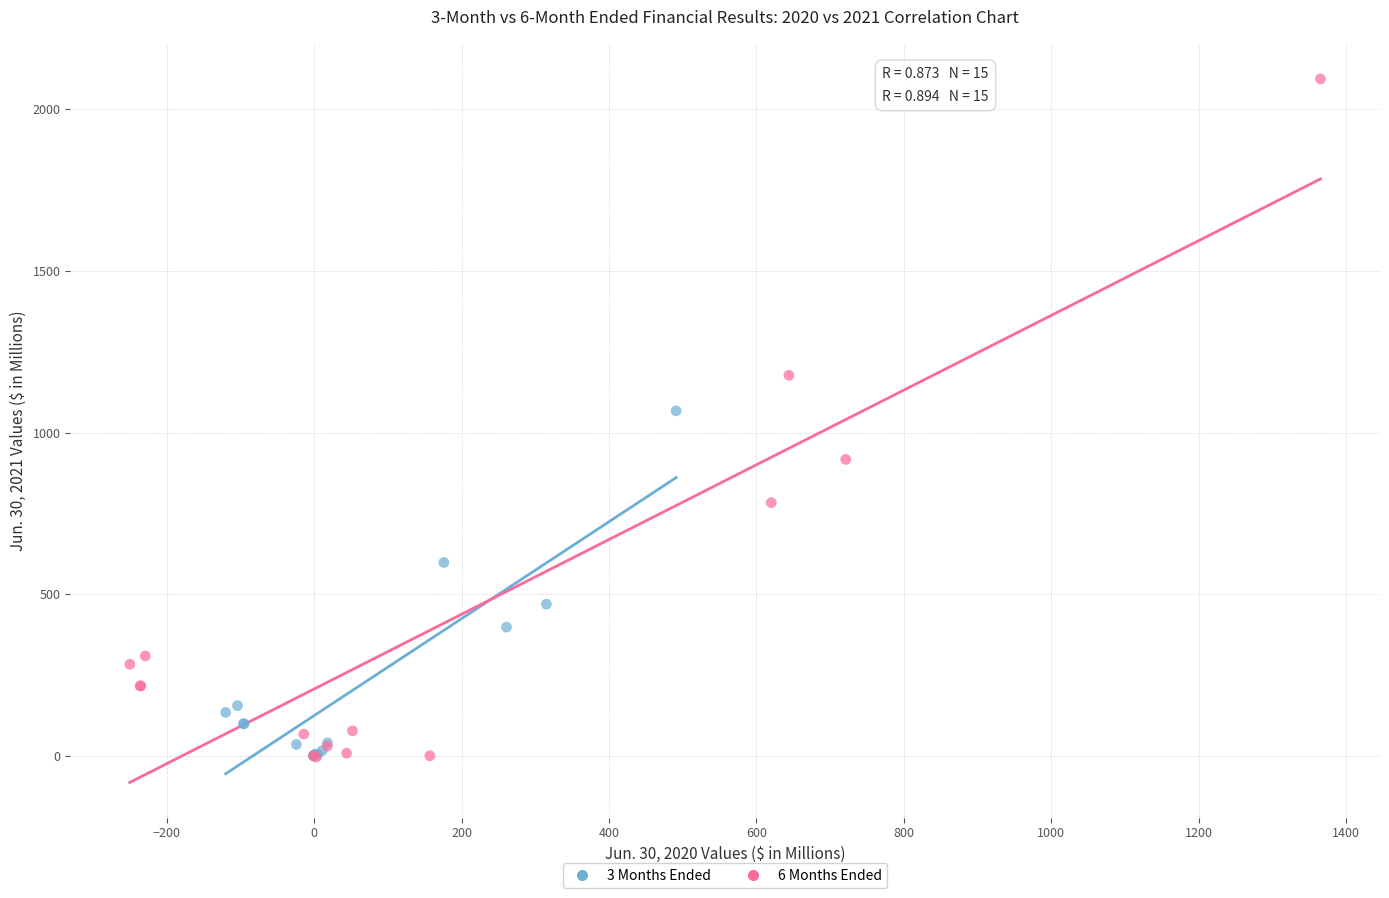

Which series has the widest spread of Y values?

6 Months Ended